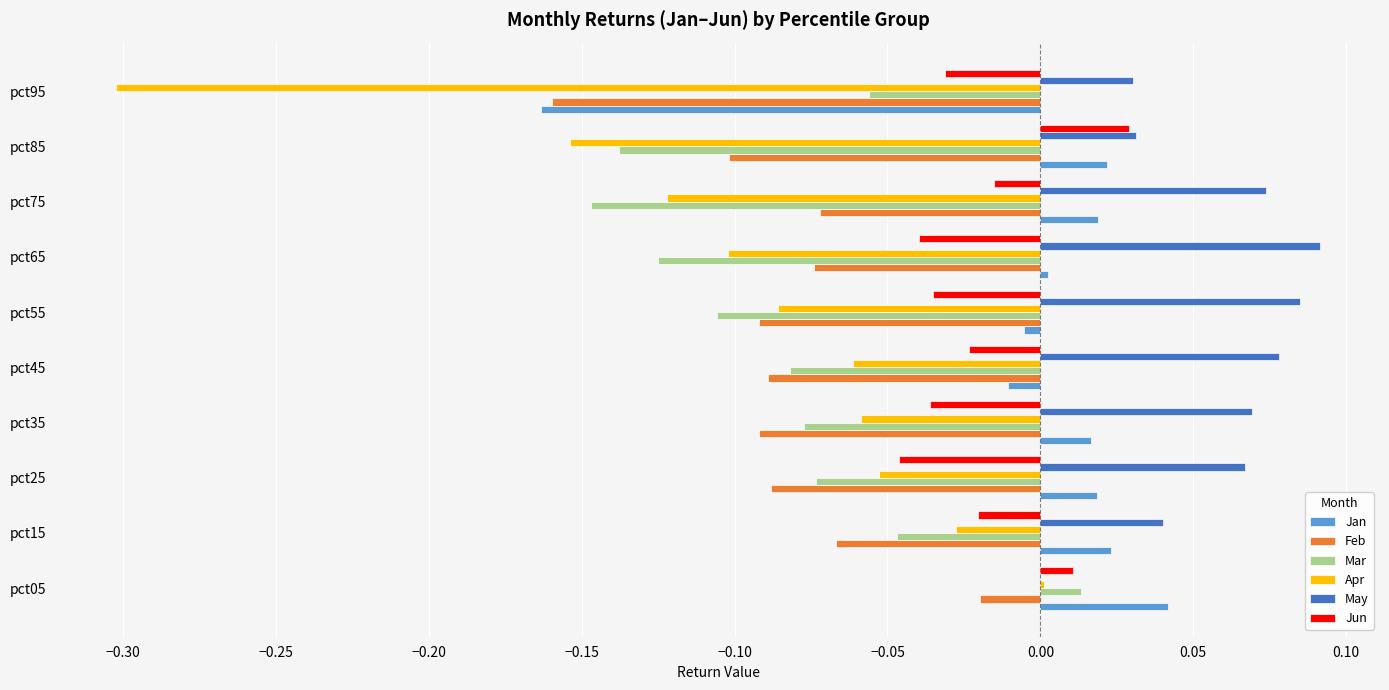

Is the value of Apr at pct35 greater than the value of Feb at pct65?

Yes